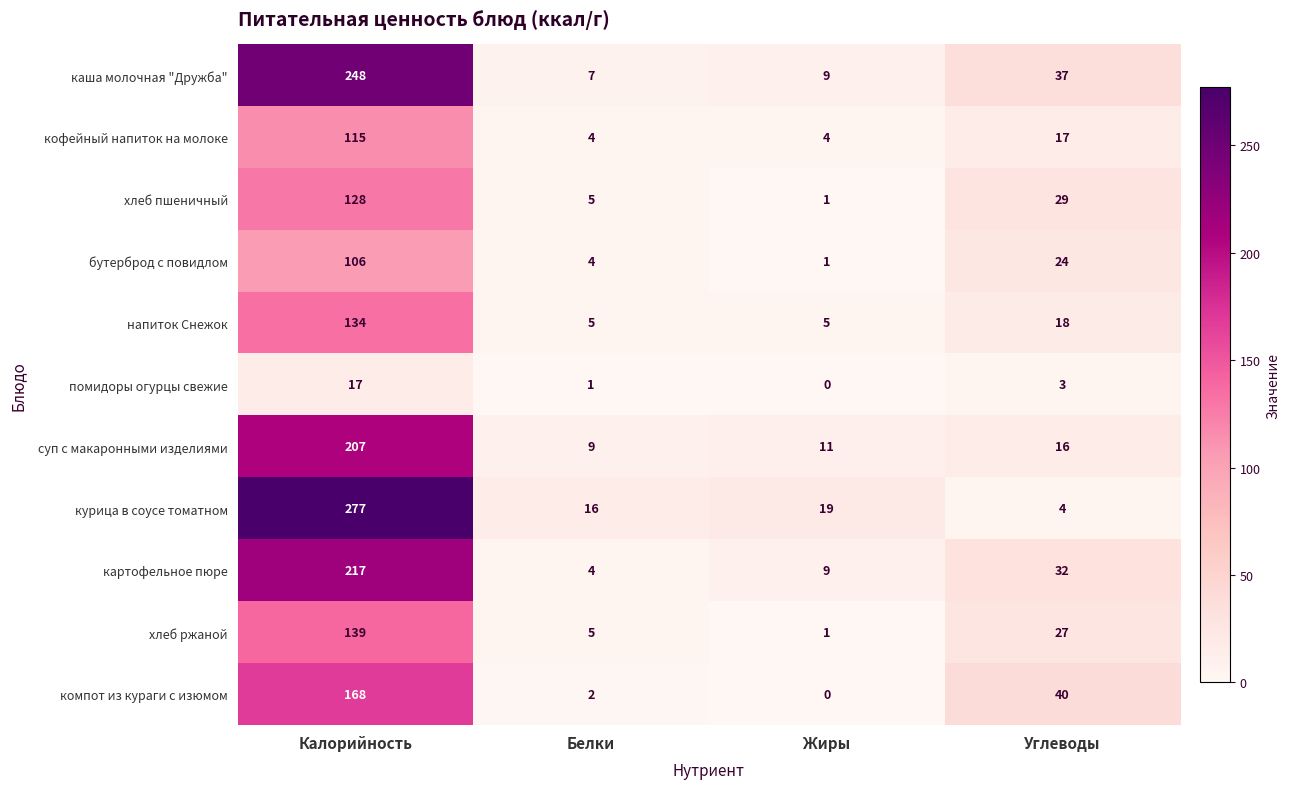

What is the maximum value shown in the chart?

277